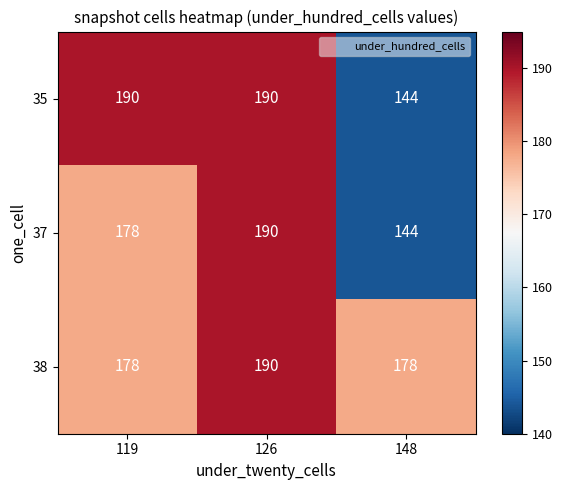

What is the difference between the highest and lowest values at 119?

12